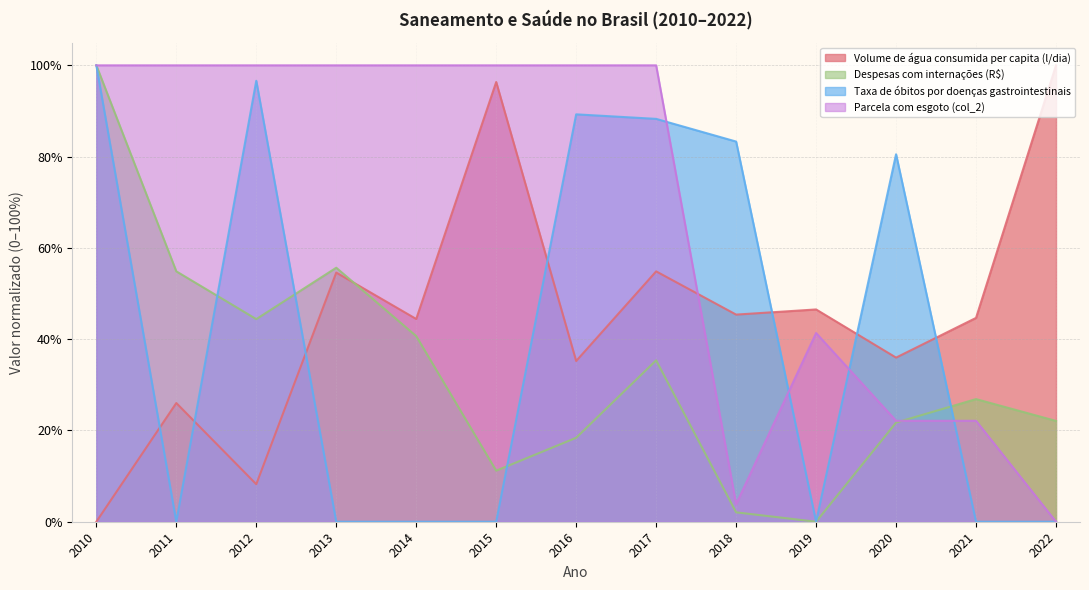

What is the spread (max minus min) of values at 2011?

1.0